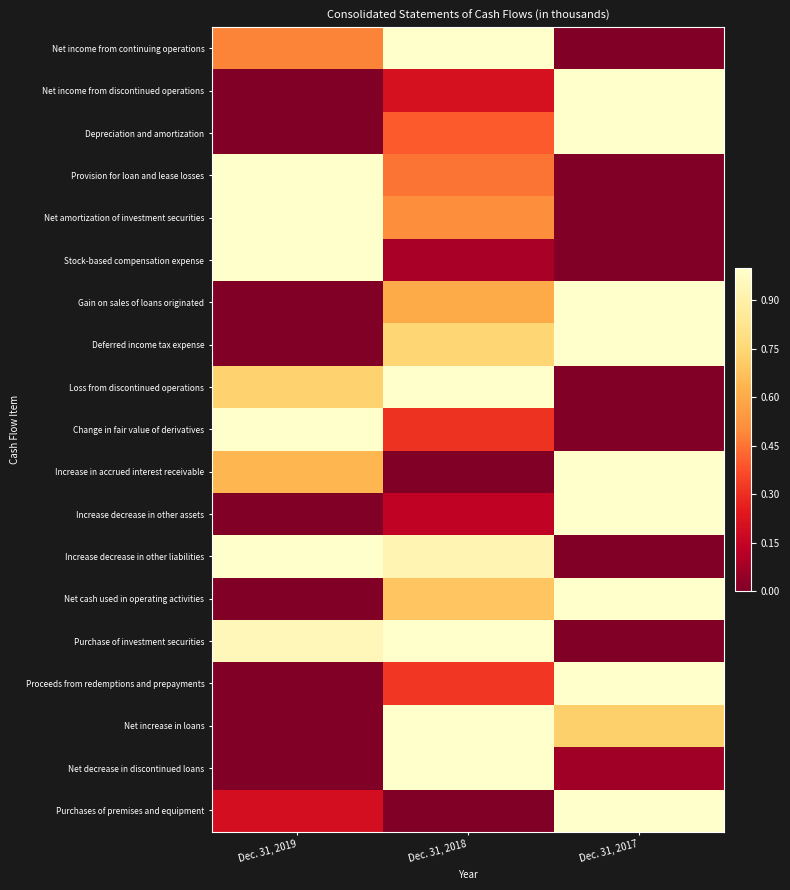

Count the number of categories in the chart.

3